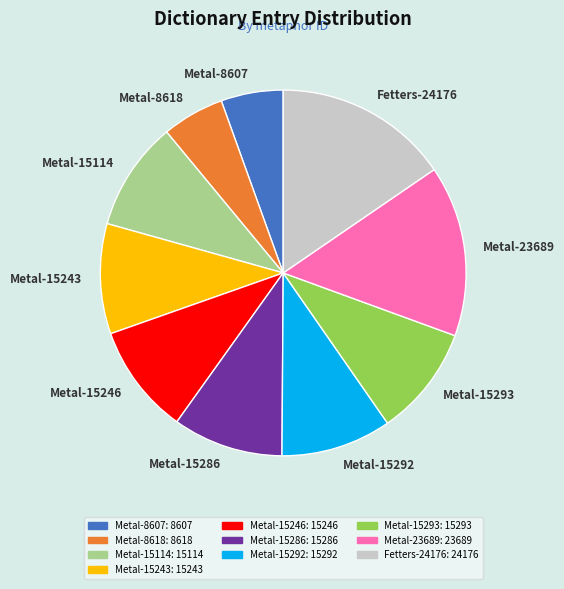

Count the number of slices in the pie.

10